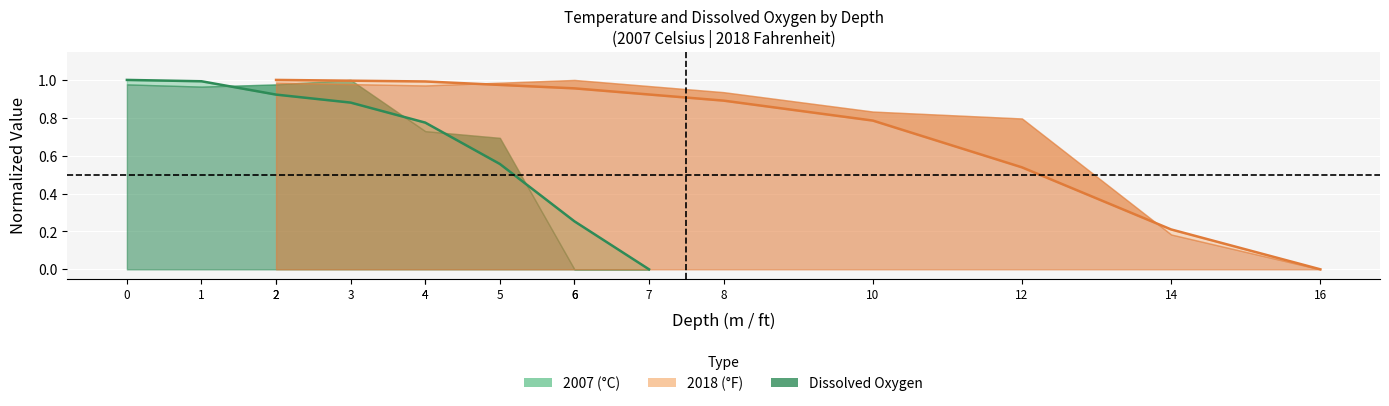

True or false: Temperature 2007 and Temperature 2018 intersect in this chart.

True